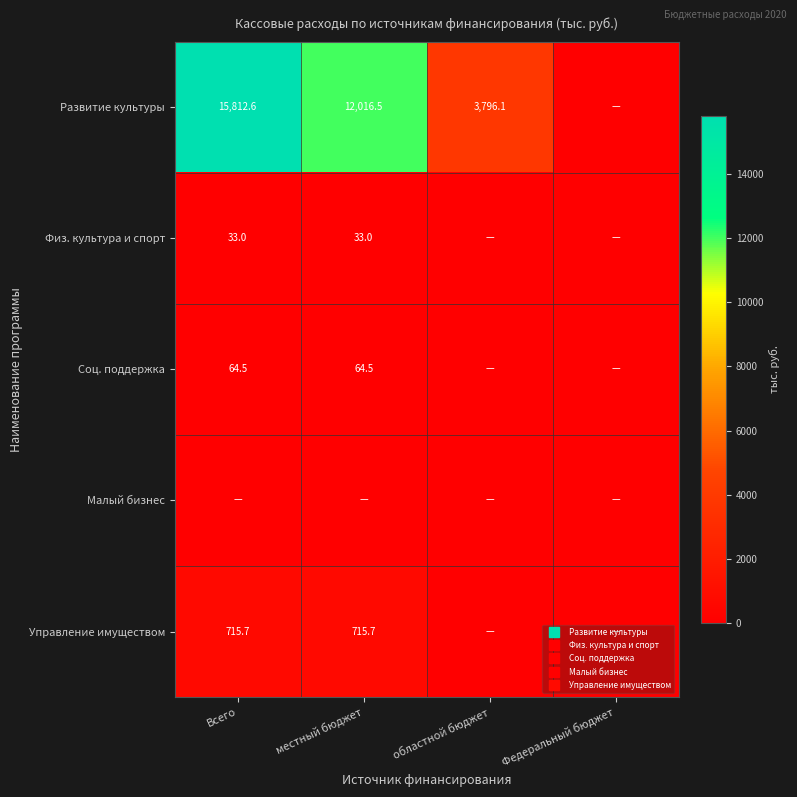

At which category is the sum across all series the highest?

Всего